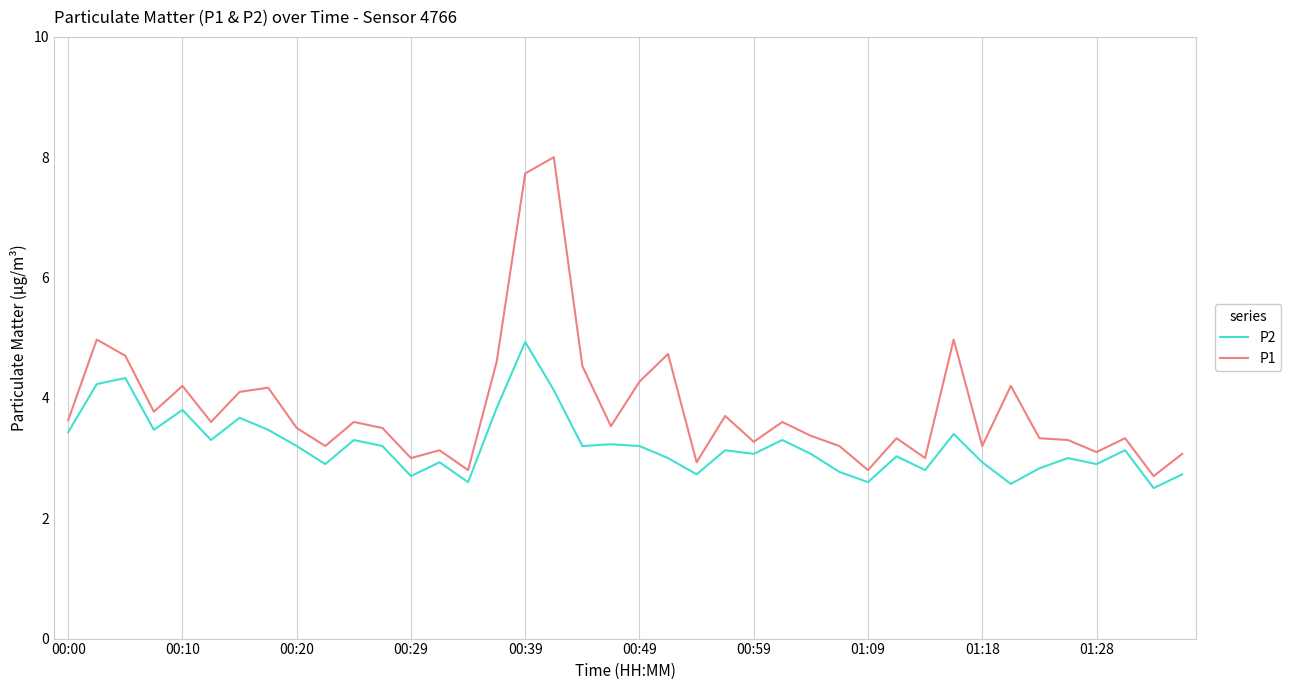

Does the chart have visible grid lines?

Yes